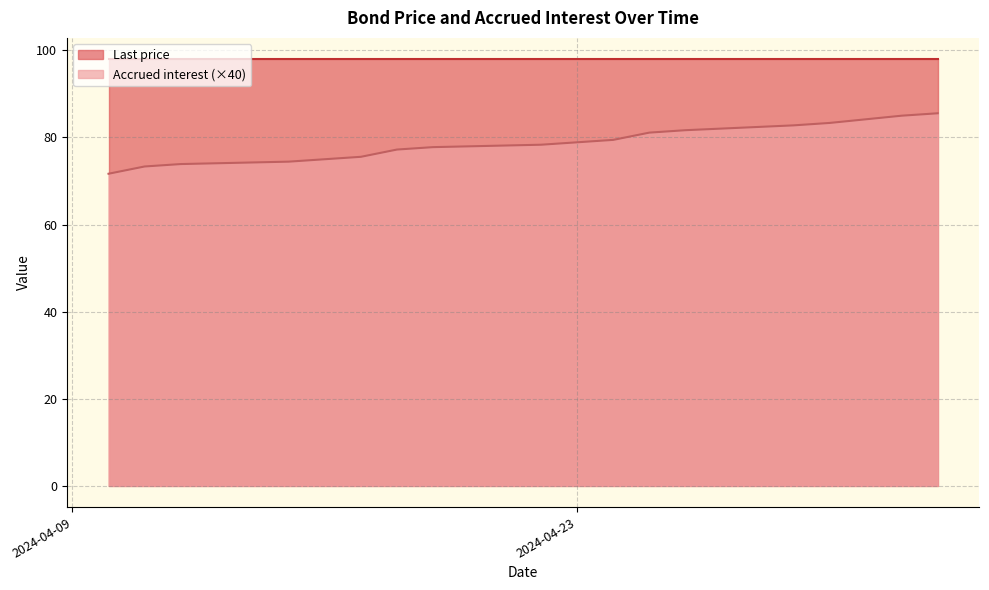

What is the sum of all values?

1335.0